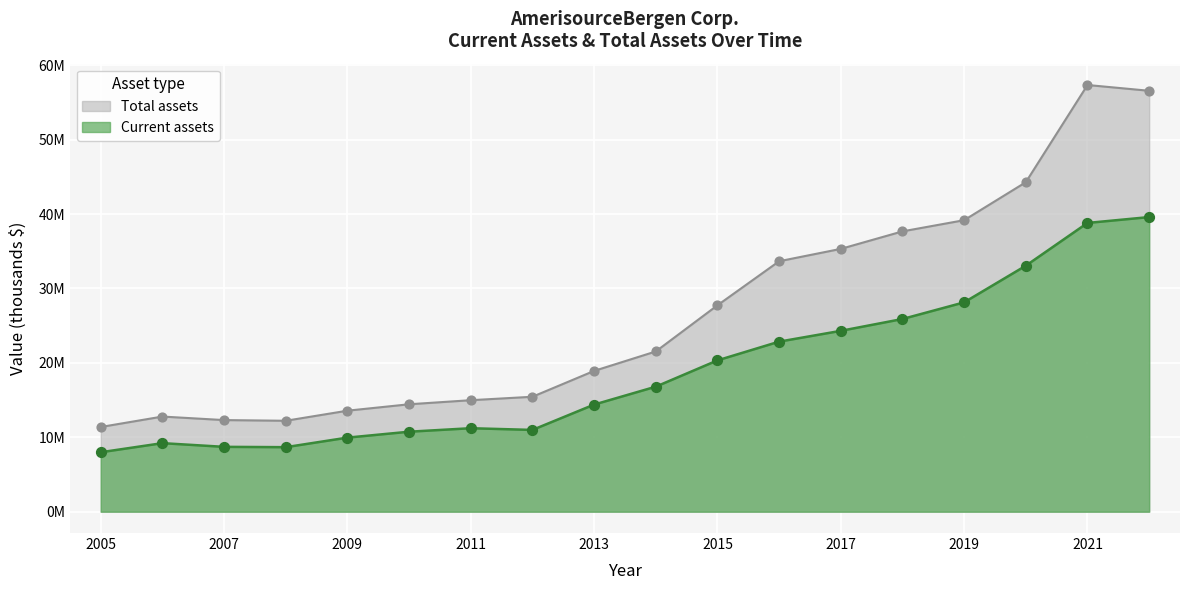

What are all the series names shown in the legend?

Total assets, Current assets